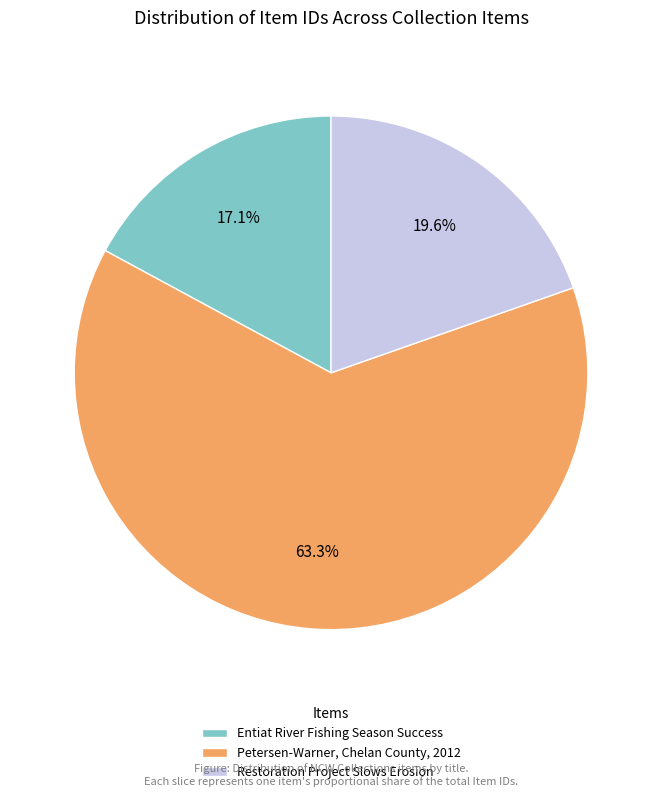

What is the largest slice in the pie chart?

Petersen-Warner, Chelan County, 2012